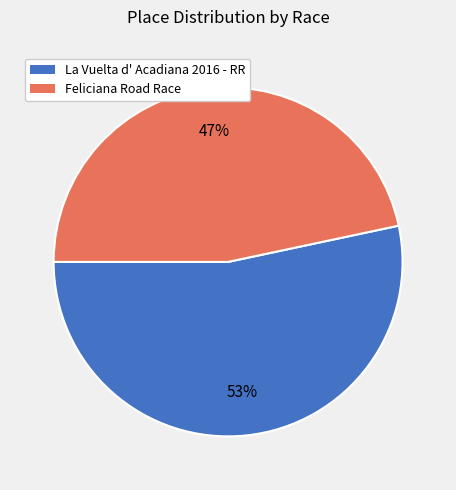

To the nearest percent, what is the combined percentage of Feliciana Road Race and La Vuelta d' Acadiana 2016 - RR?

100%